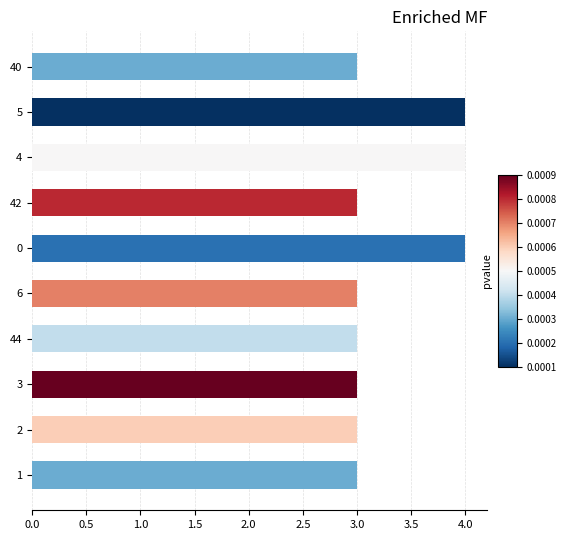

How many distinct data groups are displayed?

1